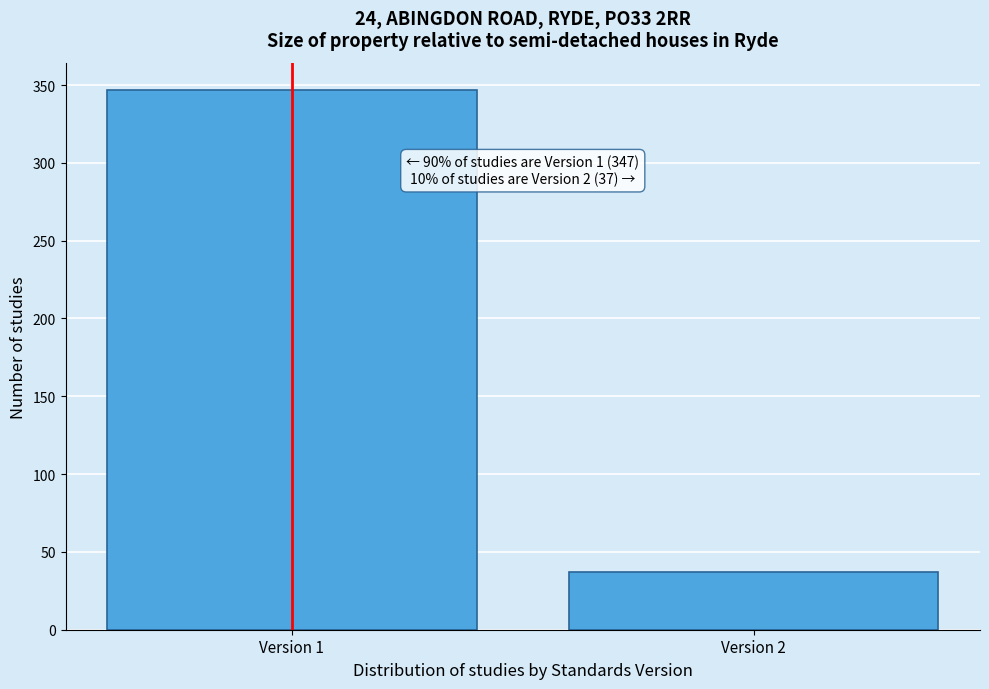

Reading right to left, what are all the values shown in this chart?

37	347